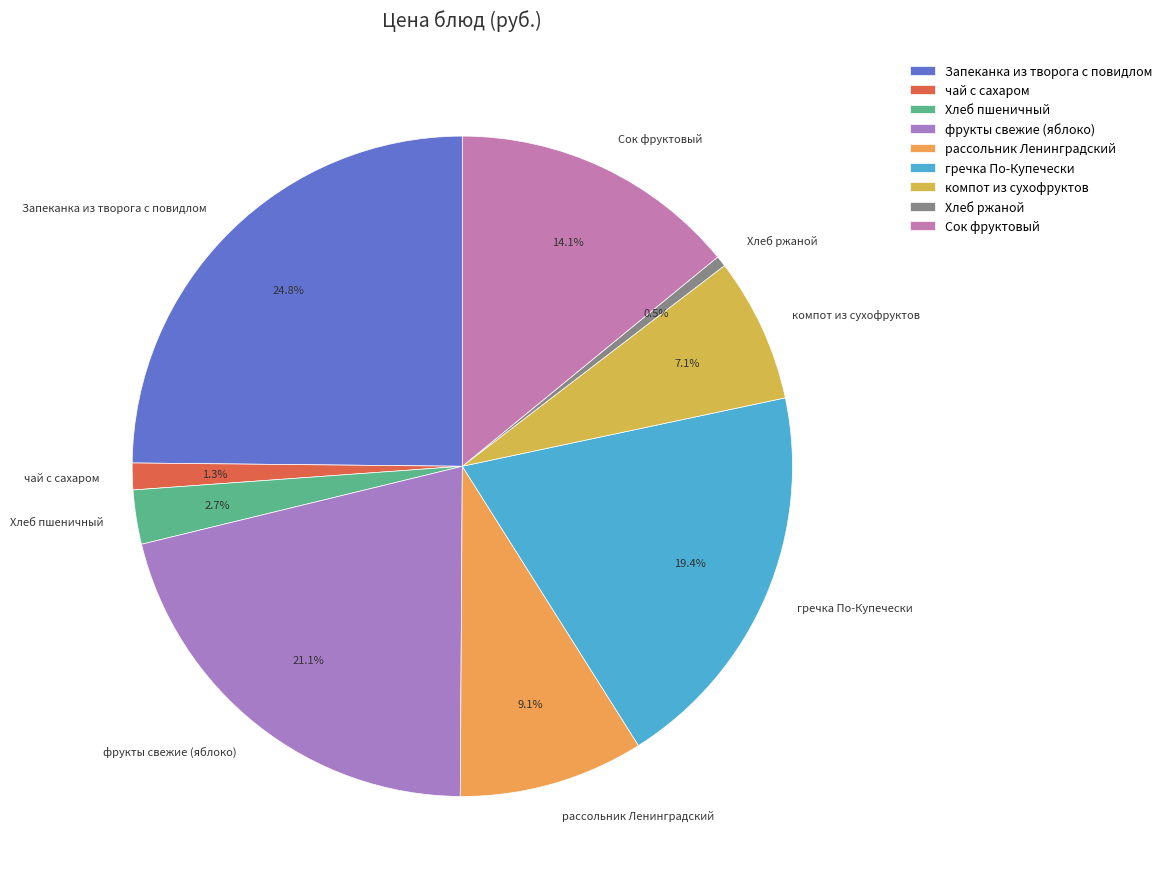

What is the smallest slice in the pie chart?

Хлеб ржаной